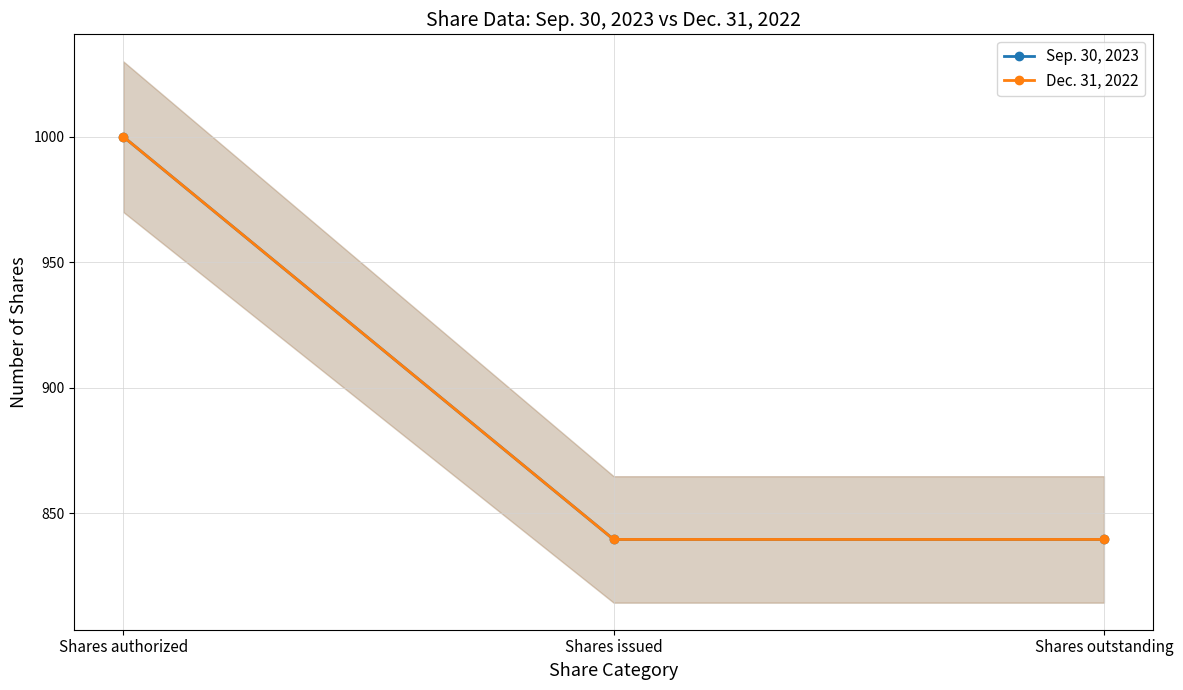

What is the sum of all Dec. 31, 2022 values?

2679.1